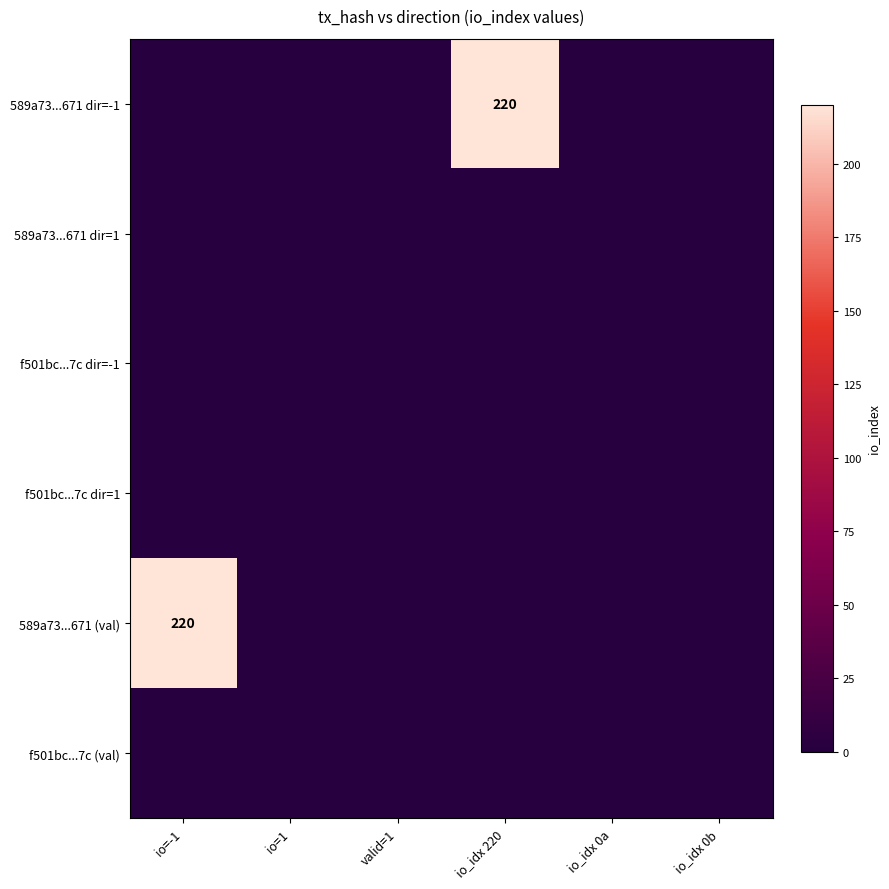

At how many categories does at least one series exceed 204?

2